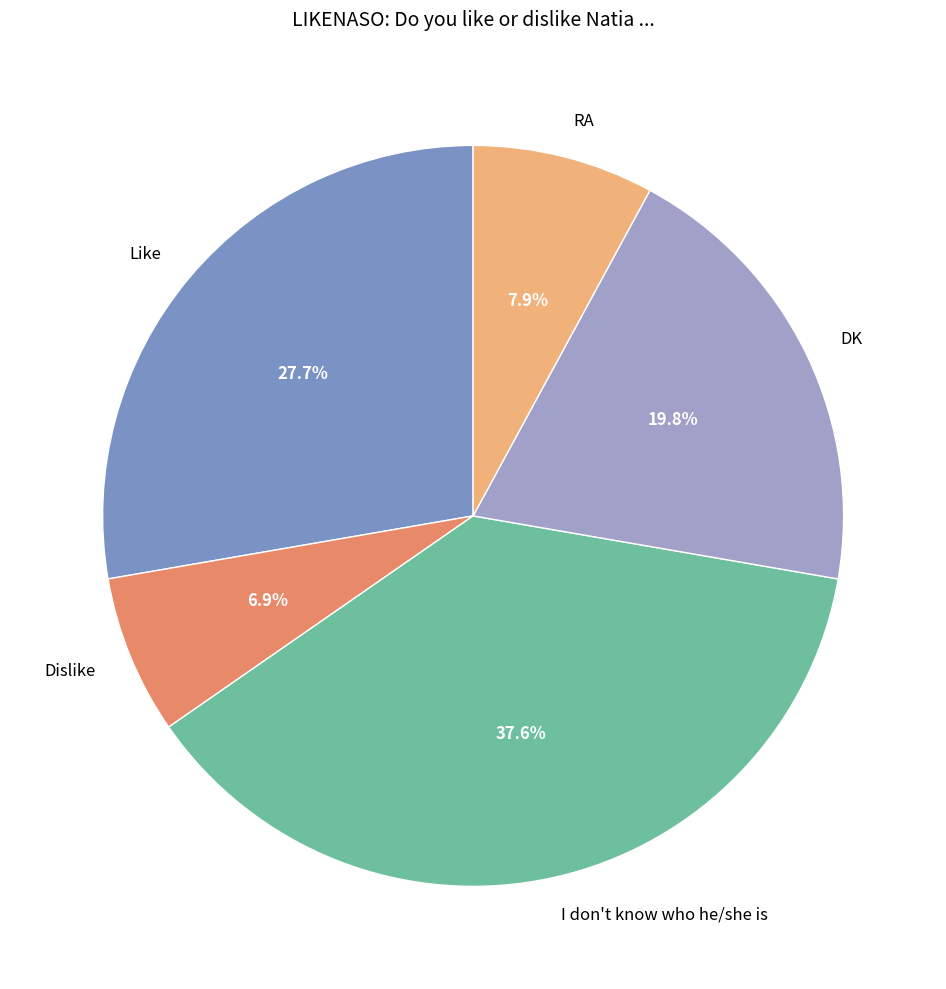

Does any single category account for the majority?

No